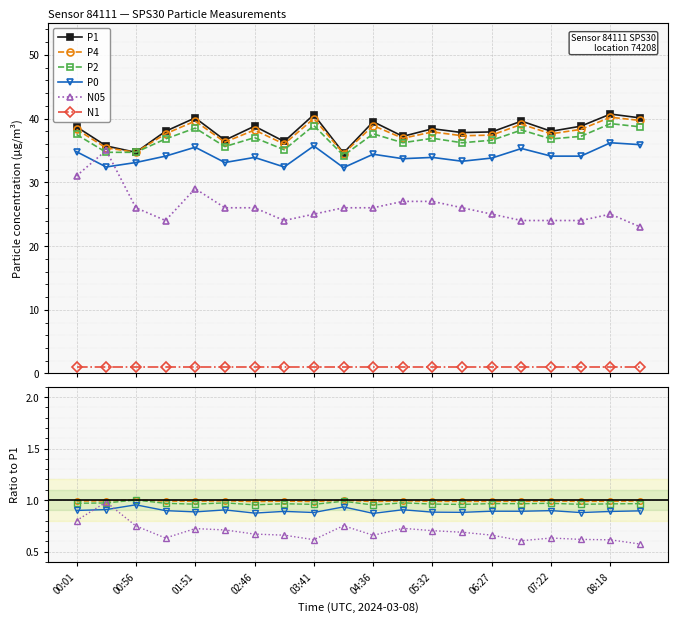

In P2, how many points are higher than both neighbors (excluding endpoints)?

7